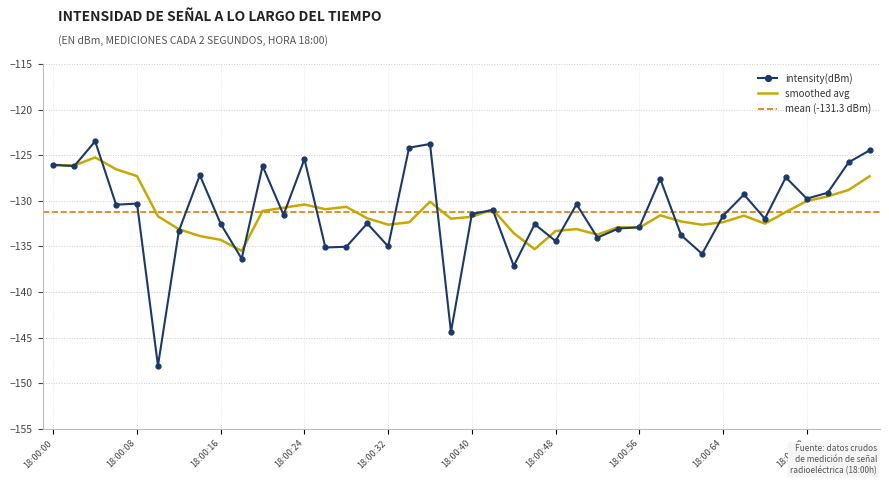

Reading right to left, what are all the values shown in this chart?

-124.5	-125.8	-129.1	-129.8	-127.4	-132.0	-129.3	-131.6	-135.8	-133.8	-127.6	-132.9	-133.0	-134.0	-130.4	-134.4	-132.6	-137.1	-131.0	-131.4	-144.4	-123.8	-124.2	-135.0	-132.5	-135.0	-135.1	-125.4	-131.5	-126.2	-136.4	-132.5	-127.2	-133.3	-148.1	-130.3	-130.4	-123.5	-126.2	-126.1